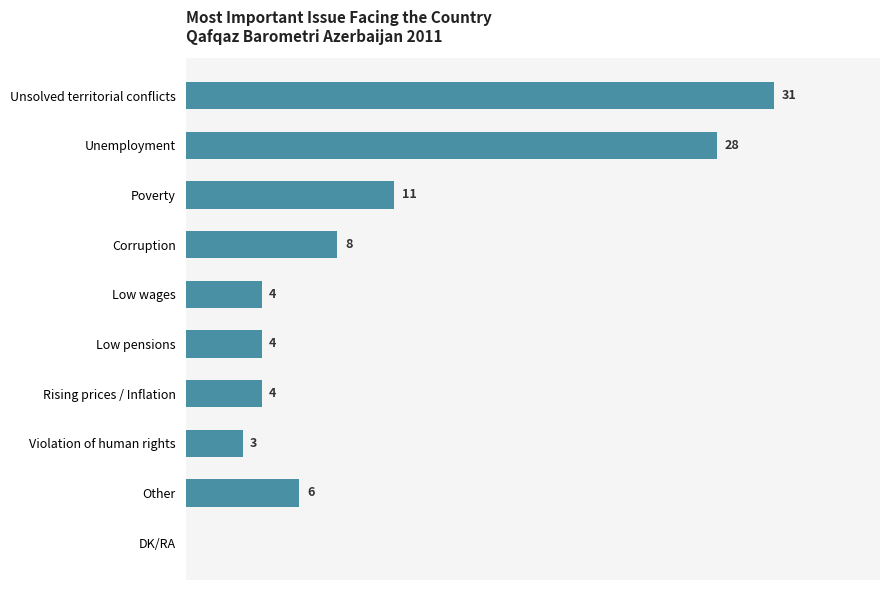

Which label corresponds to the largest value in the chart?

Unsolved territorial conflicts